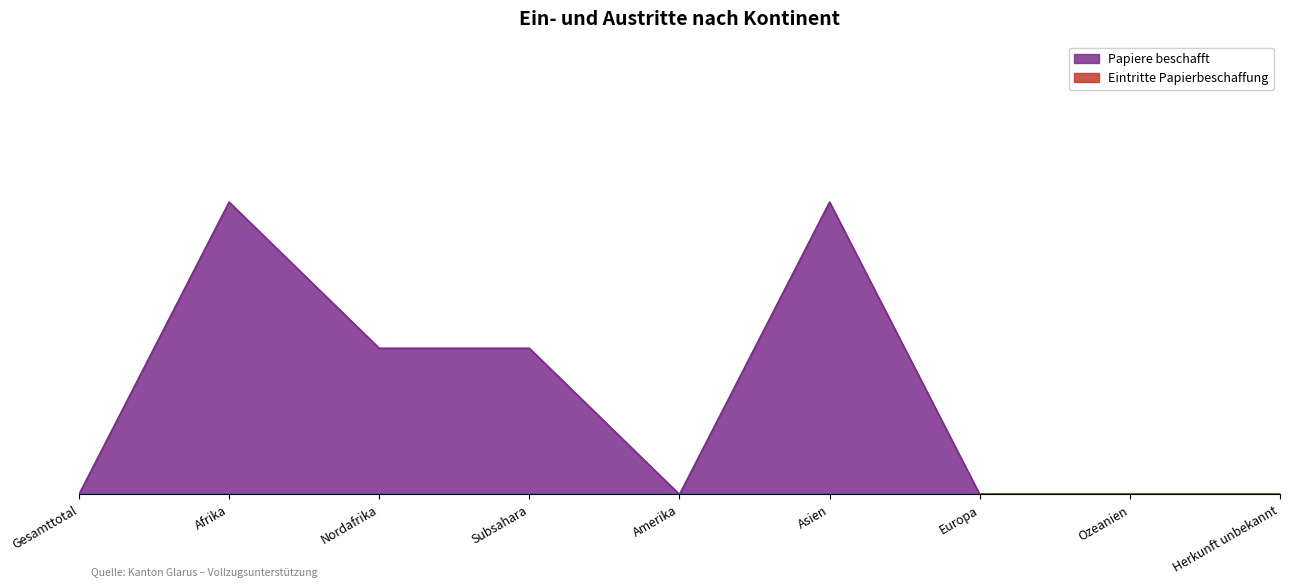

Which has a higher value, Ozeanien or Subsahara?

Subsahara